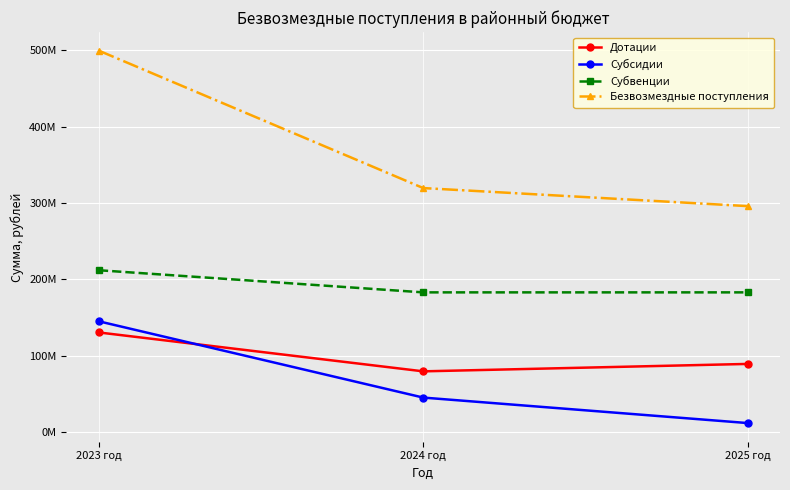

Does the chart have visible grid lines?

Yes